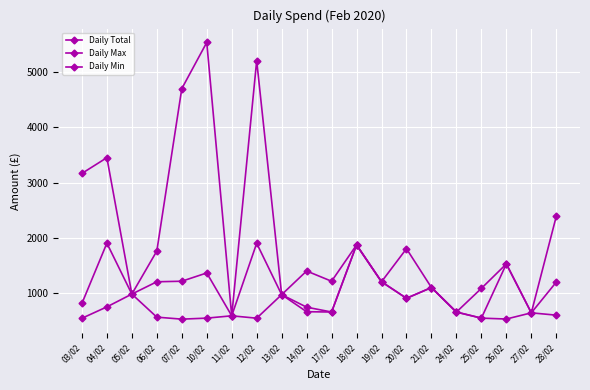

Does the chart have visible grid lines?

Yes